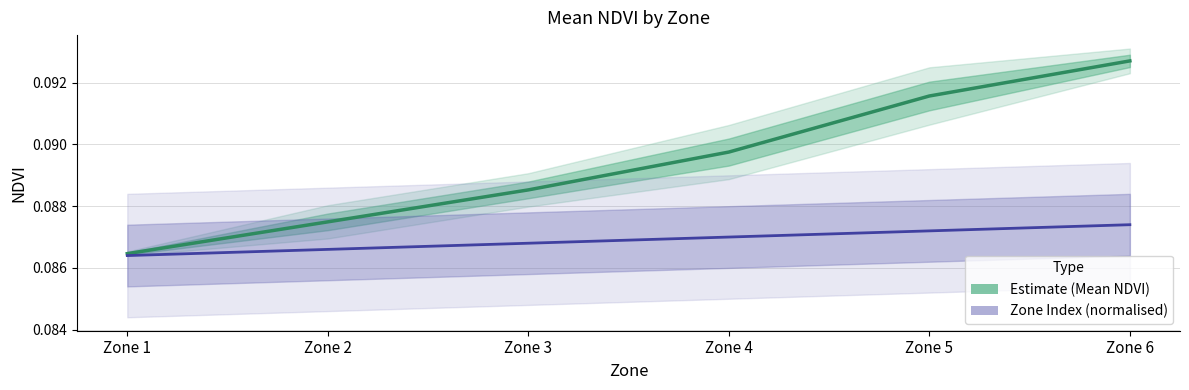

Between Zone 5 and Zone 1, which is larger?

Zone 5